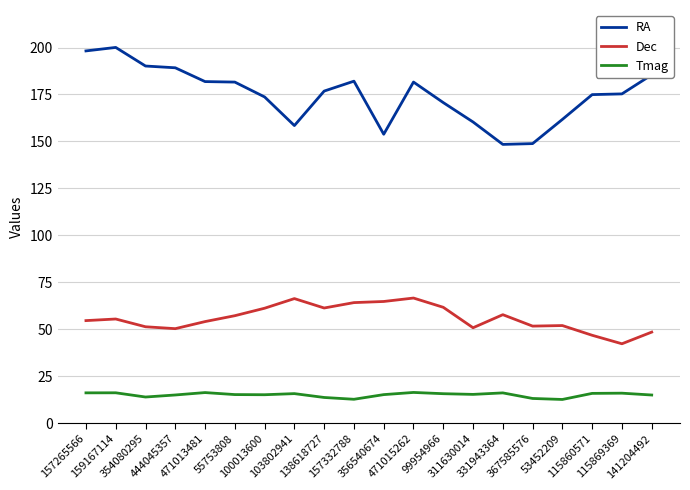

What are all the series names shown in the legend?

RA, Dec, Tmag